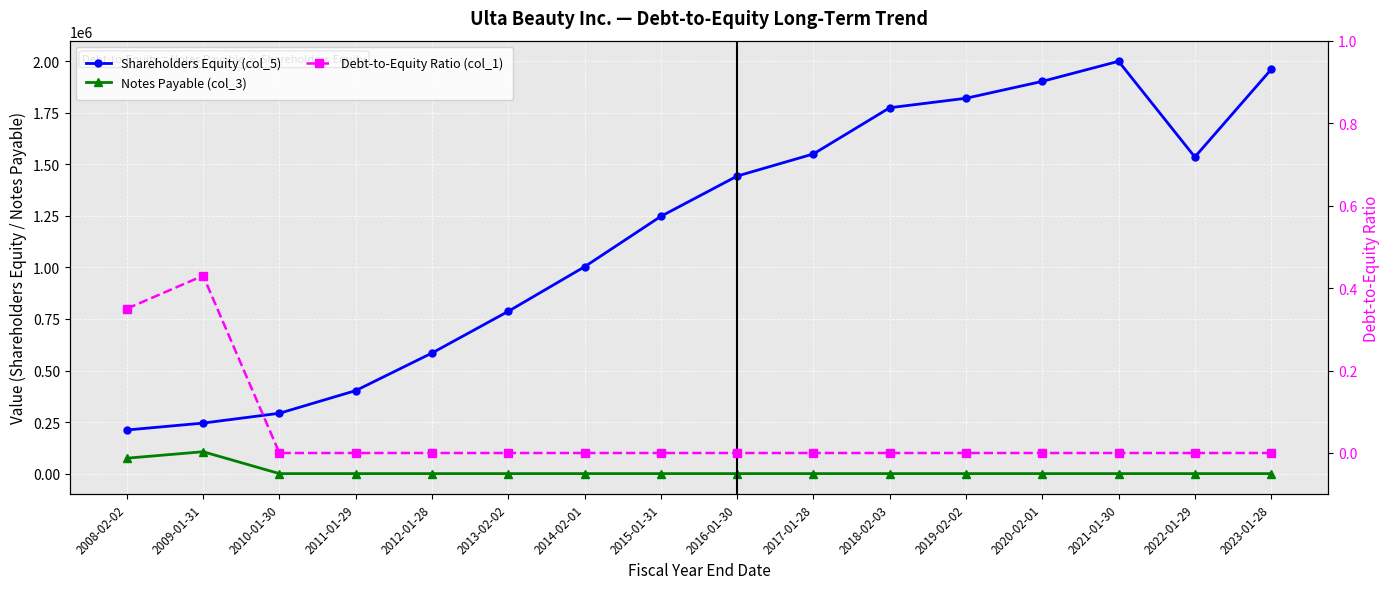

What is the sum of all Shareholders Equity (col_5) values?

18758227.0